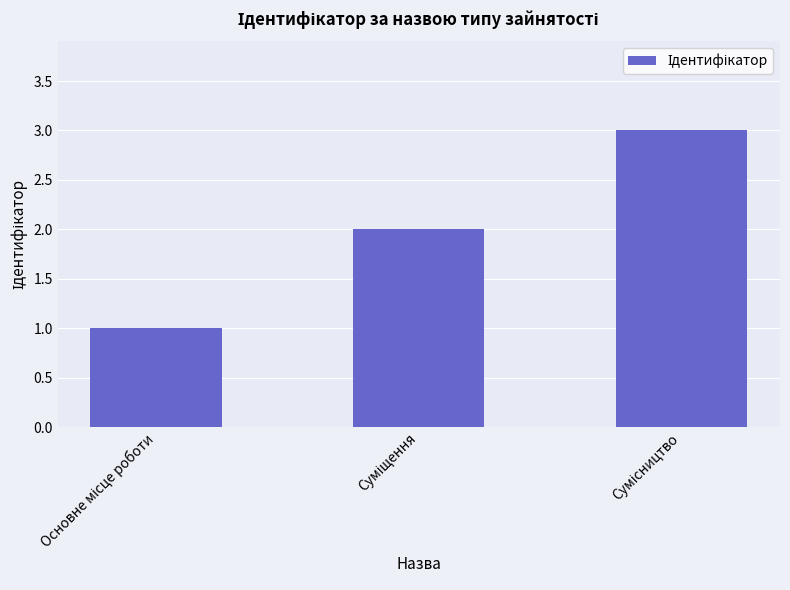

How many data points are less than 2?

1